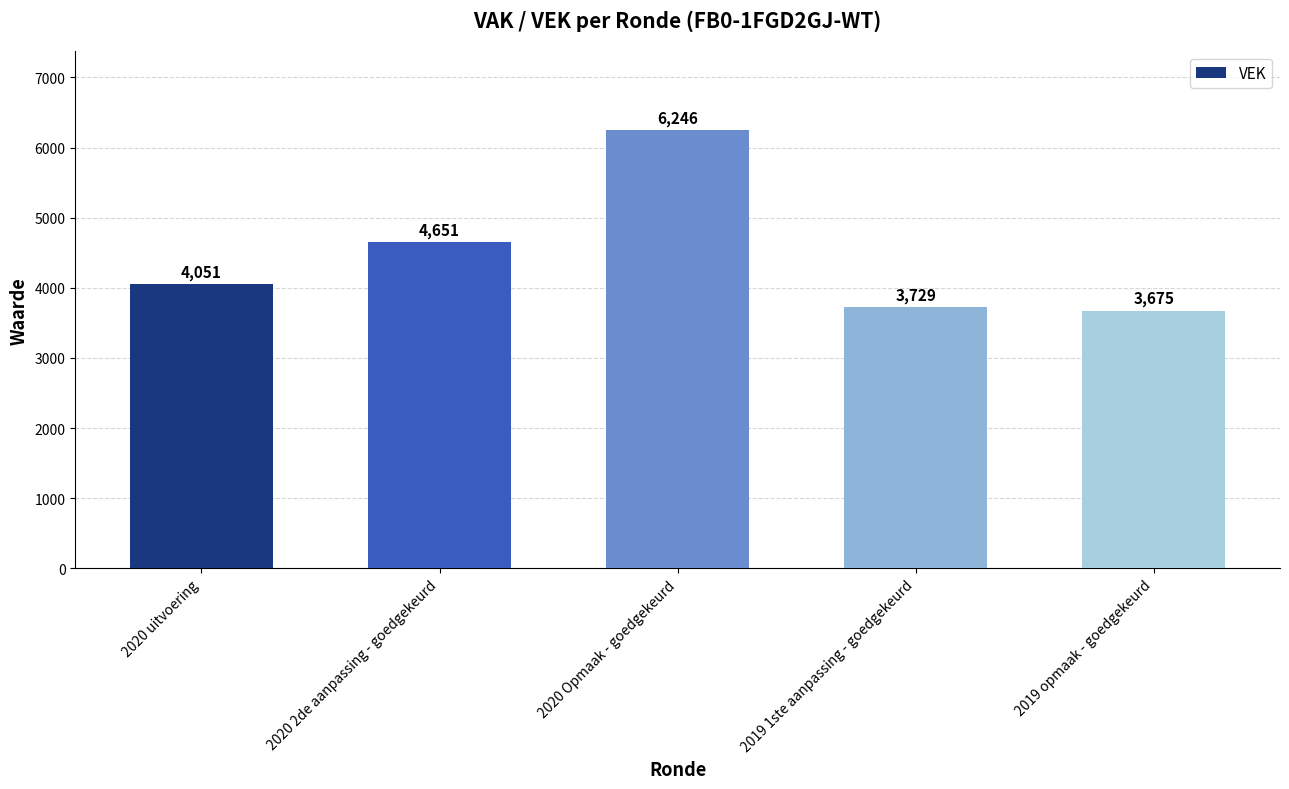

How many data points does each series have?

5